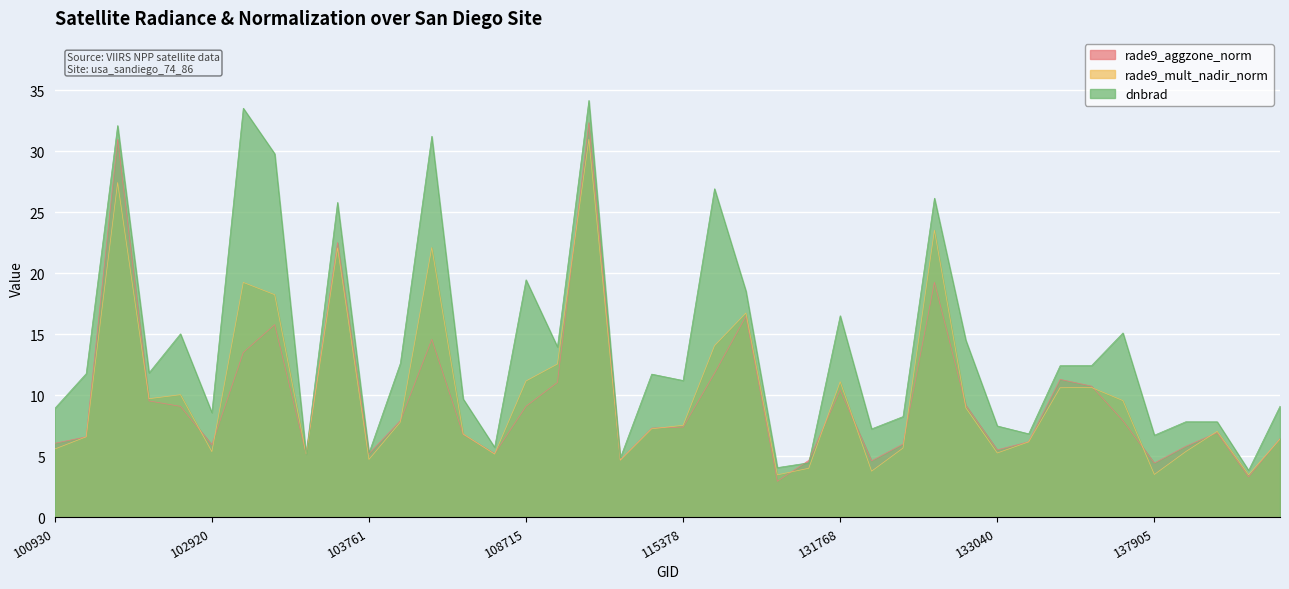

Count the number of categories in the chart.

40